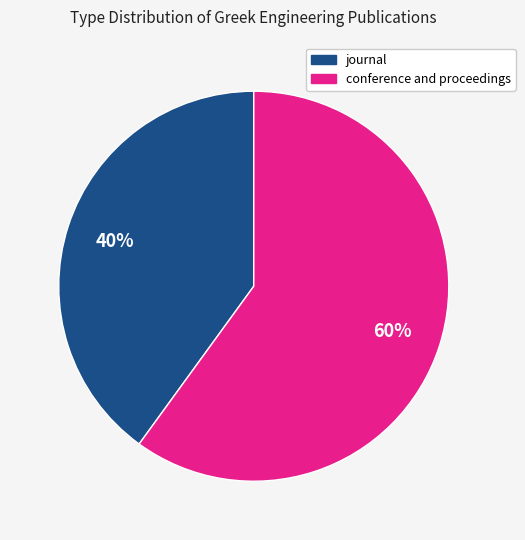

Combined, do conference and proceedings and journal account for over 50%?

Yes